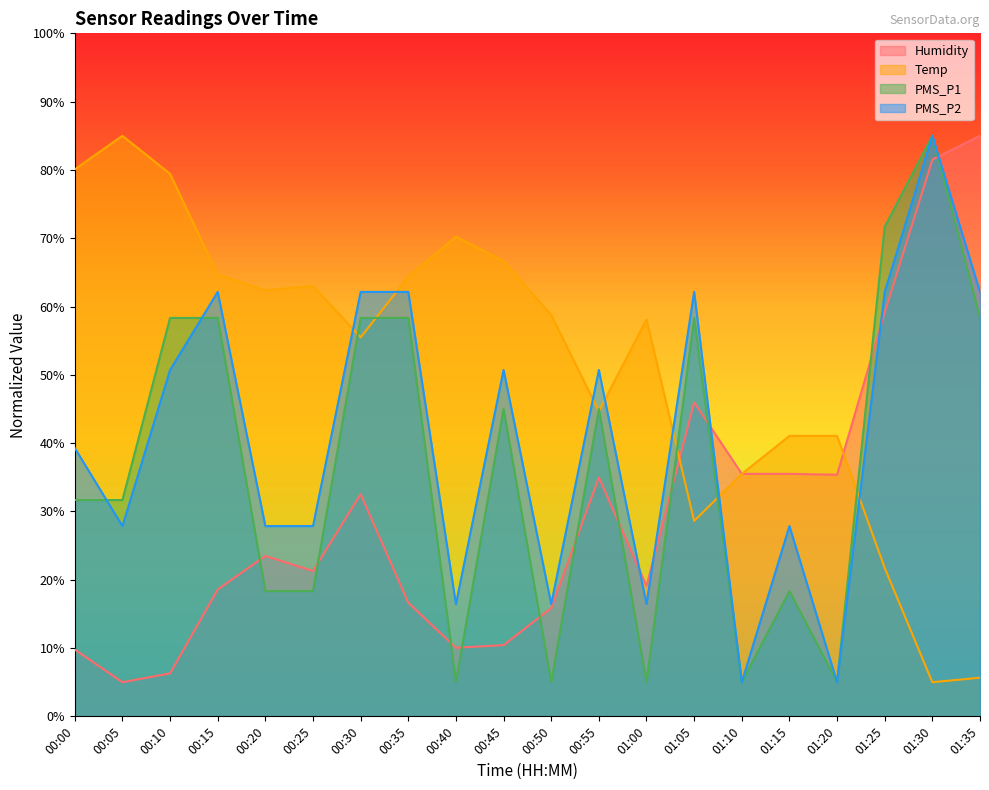

At how many categories does at least one series exceed 25?

20